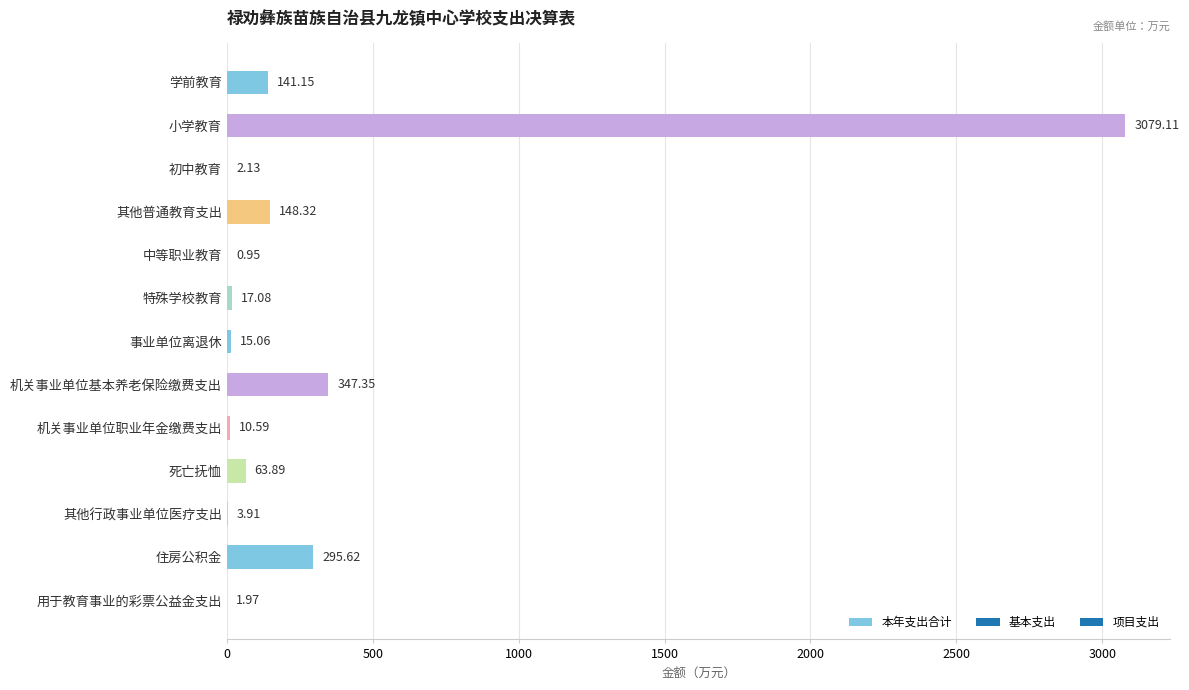

Count the number of data series in this chart.

1